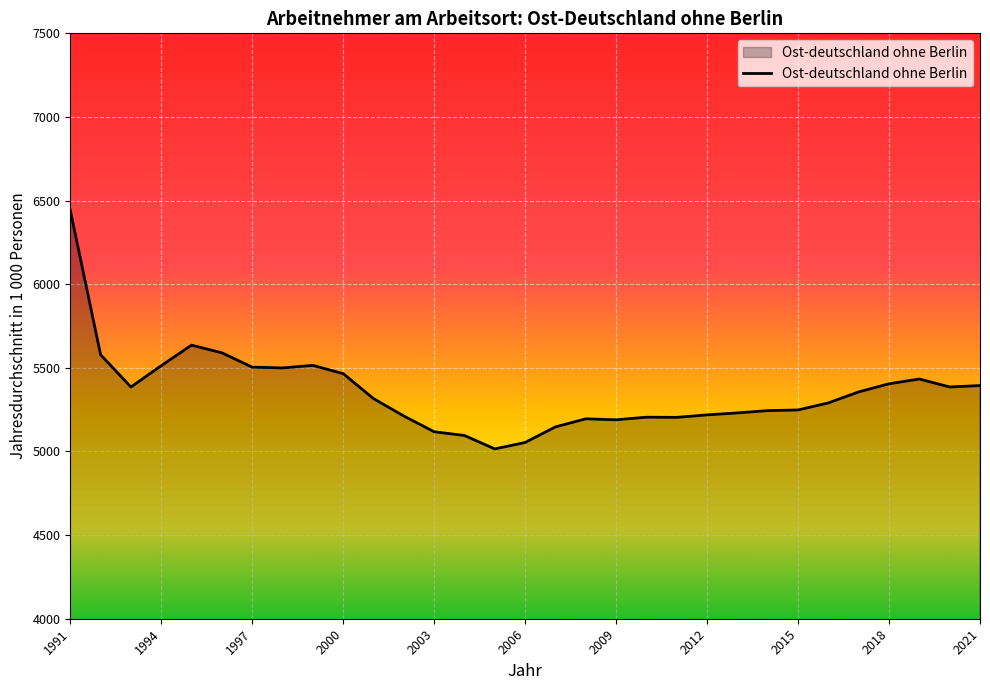

What is the minimum value shown in the chart?

5015.3